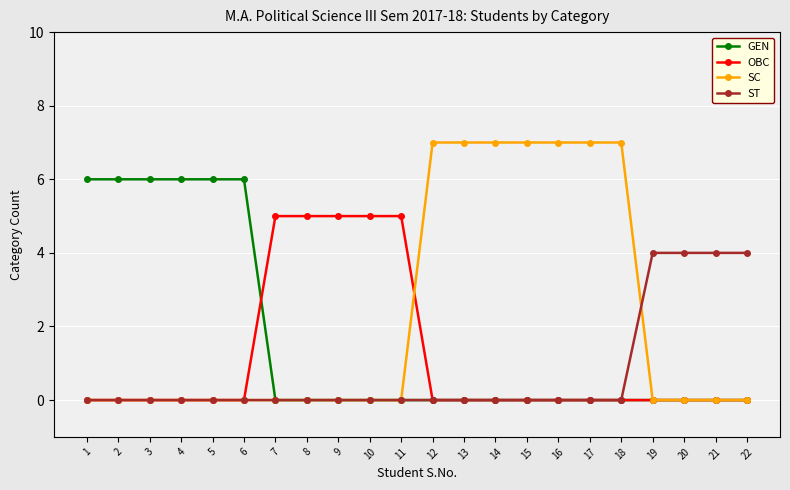

What is the difference between the highest and lowest values at 11?

5